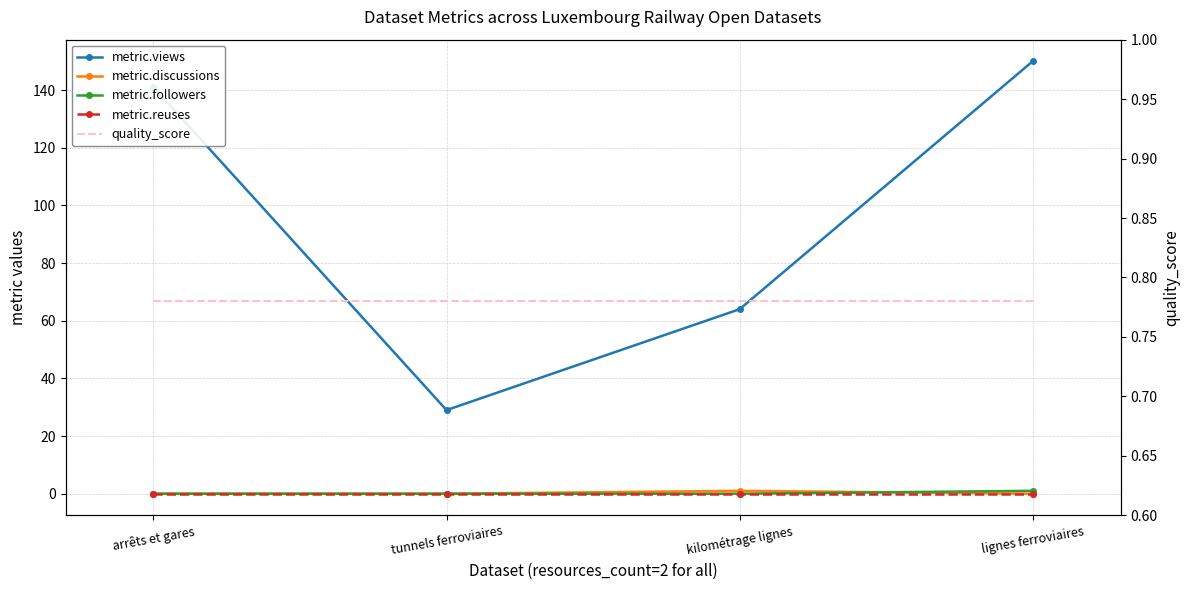

Is it true that metric.discussions equals -0.5 at arrêts et gares?

False